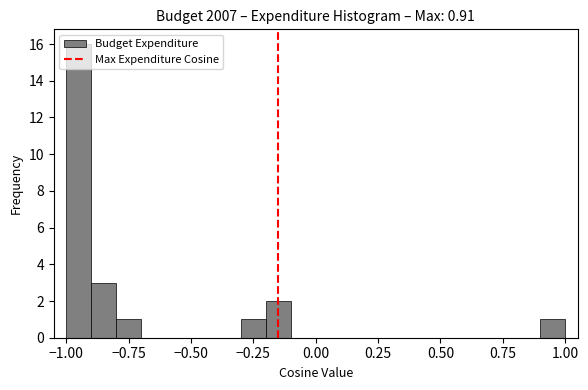

Read against the x-axis, roughly where is the centre of the tallest bar?

-0.95